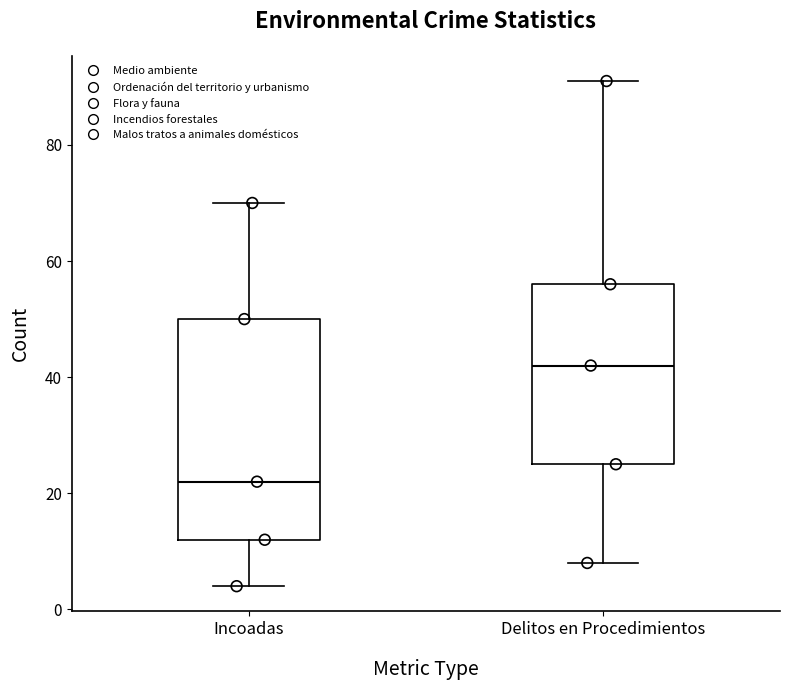

Which box has the highest median line?

Delitos en Procedimientos